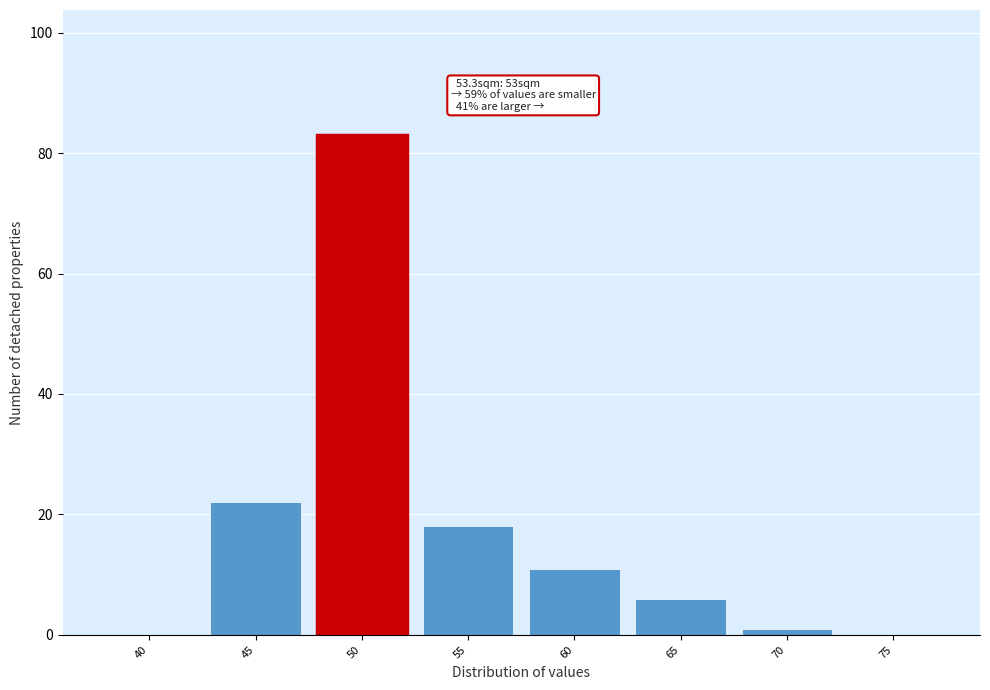

Reading left to right, extract all data points from this chart.

40=0	45=22	50=83	55=18	60=11	65=6	70=1	75=0